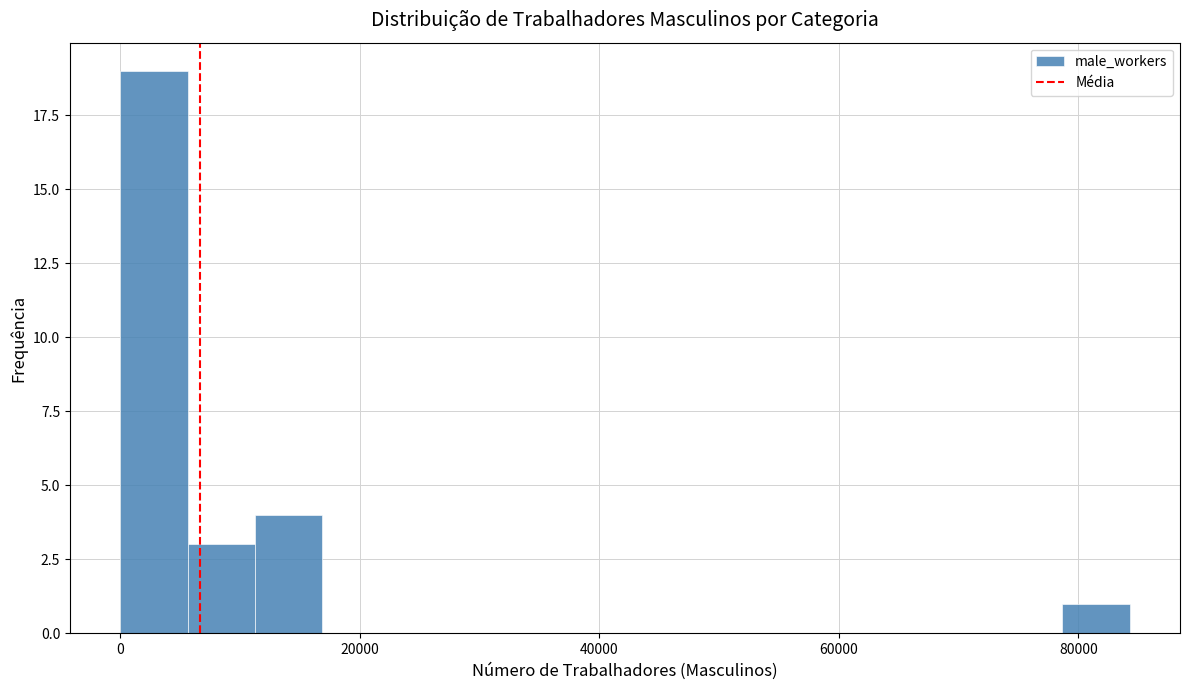

Around what value on the x-axis is the tallest bar? Give the approximate position of its centre, as read against the axis.

2000